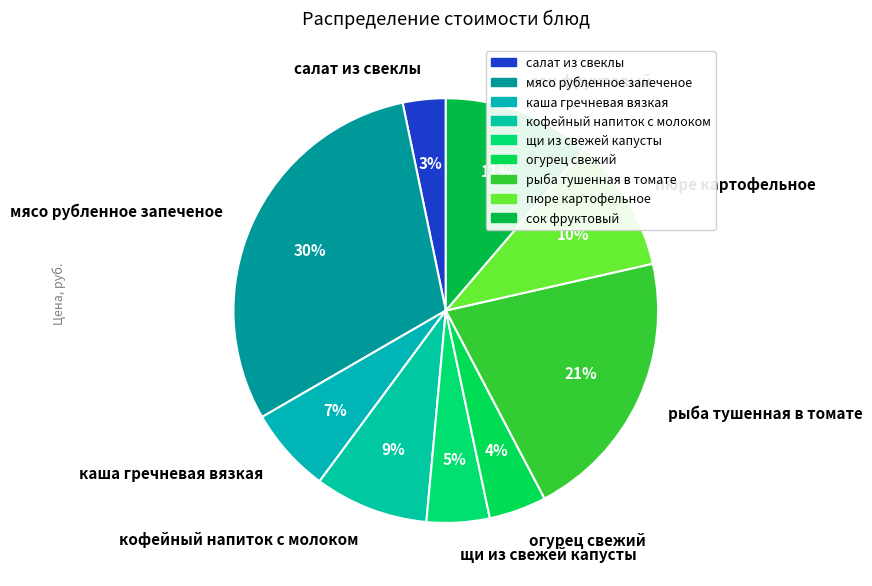

Is the sum of пюре картофельное and кофейный напиток с молоком greater than half?

No